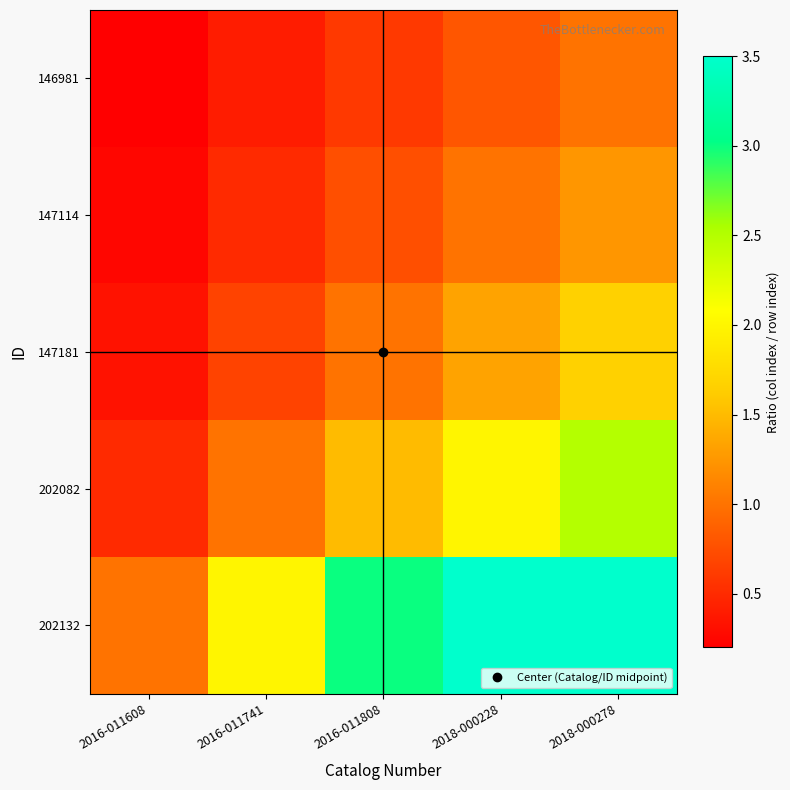

Reading right to left, transcribe all the data shown in this chart.

146981: 2018-000278=1.0	2018-000228=0.8	2016-011808=0.6	2016-011741=0.4	2016-011608=0.2
147114: 2018-000278=1.2	2018-000228=1.0	2016-011808=0.7	2016-011741=0.5	2016-011608=0.2
147181: 2018-000278=1.7	2018-000228=1.3	2016-011808=1.0	2016-011741=0.7	2016-011608=0.3
202082: 2018-000278=2.5	2018-000228=2.0	2016-011808=1.5	2016-011741=1.0	2016-011608=0.5
202132: 2018-000278=5.0	2018-000228=4.0	2016-011808=3.0	2016-011741=2.0	2016-011608=1.0